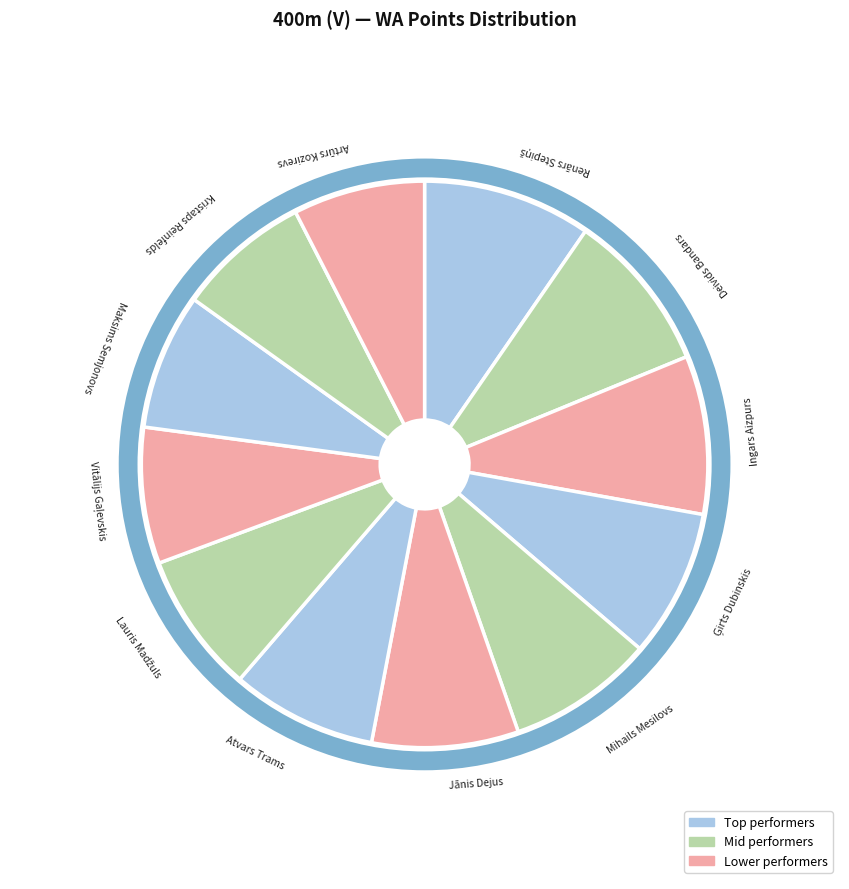

Is Artūrs Kozirevs the majority of the pie?

No